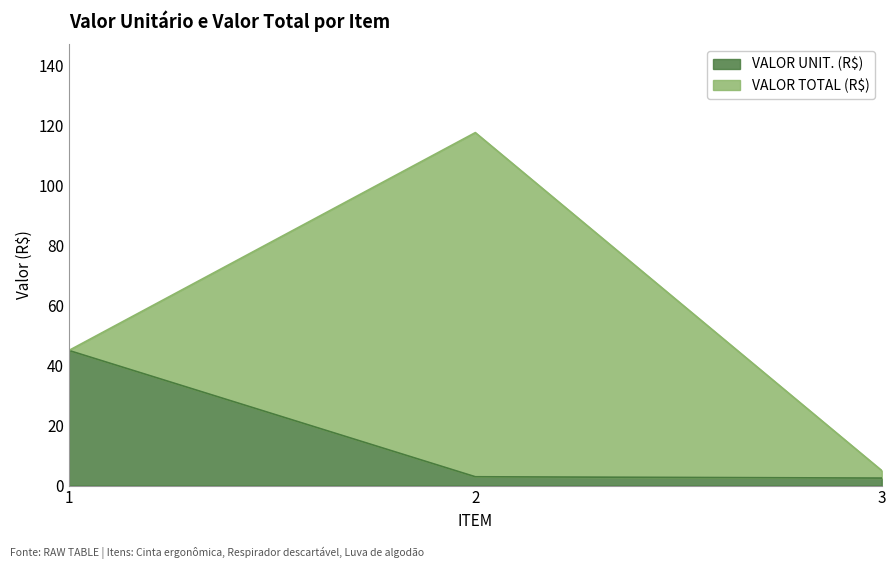

At which label does VALOR TOTAL (R$) reach its minimum?

3